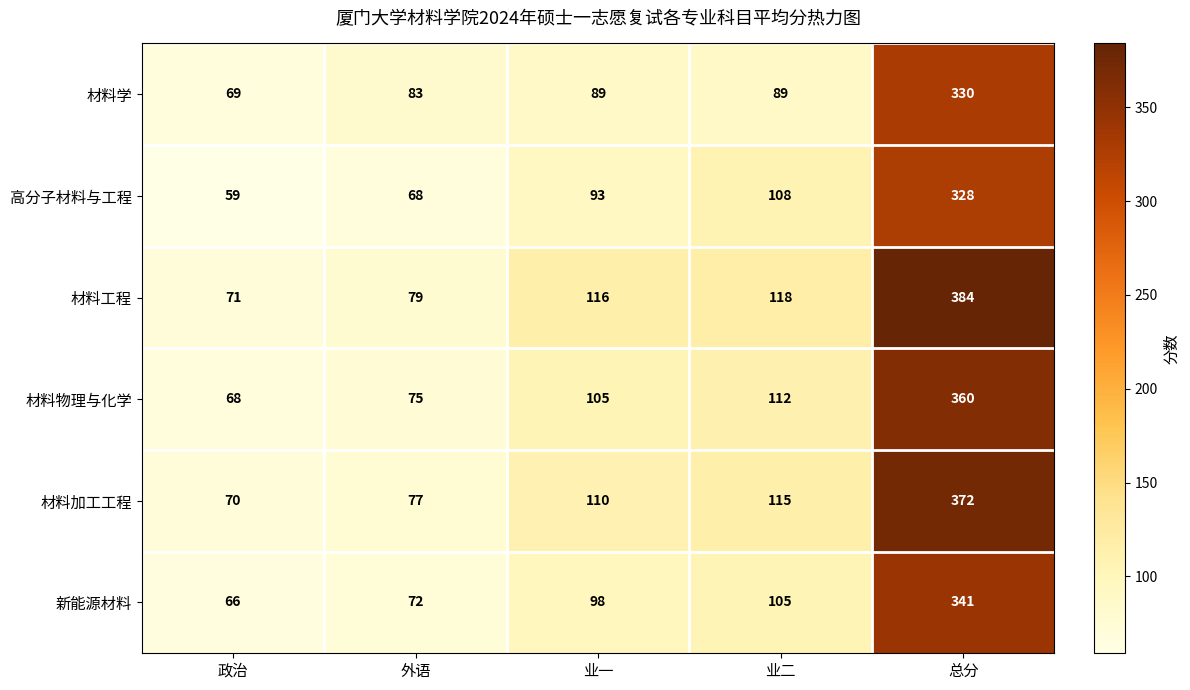

The value of 材料物理与化学 at 总分 is 360. True or false?

True